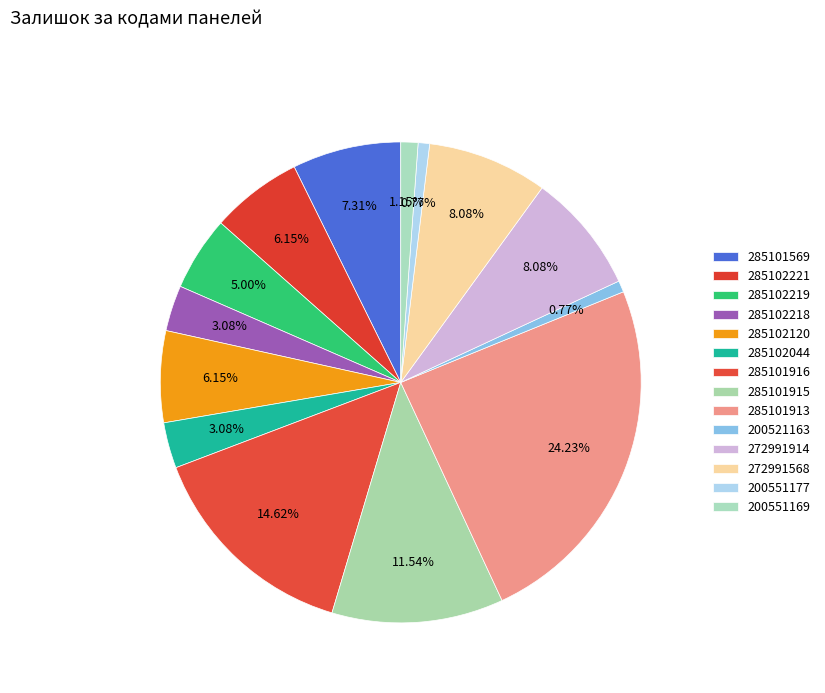

Does any single category account for the majority?

No